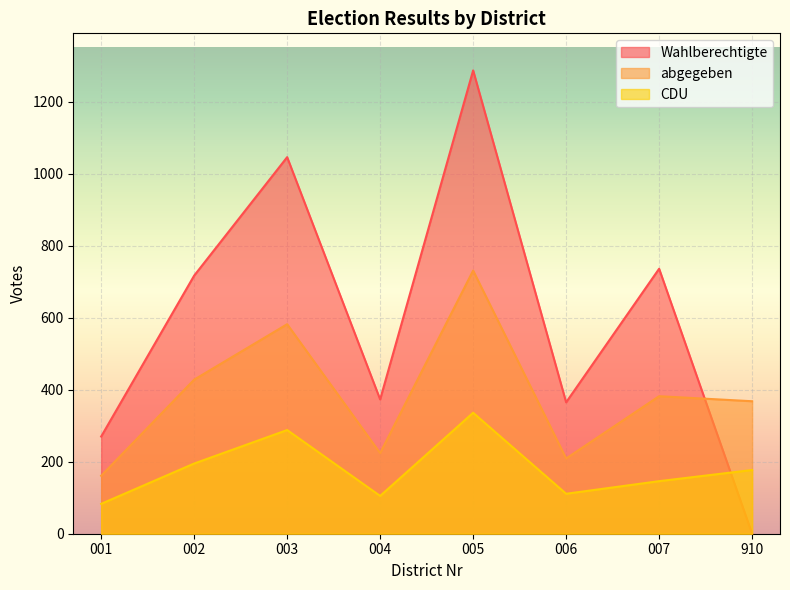

What is the value of the CDU point at the 4th from the left?

105